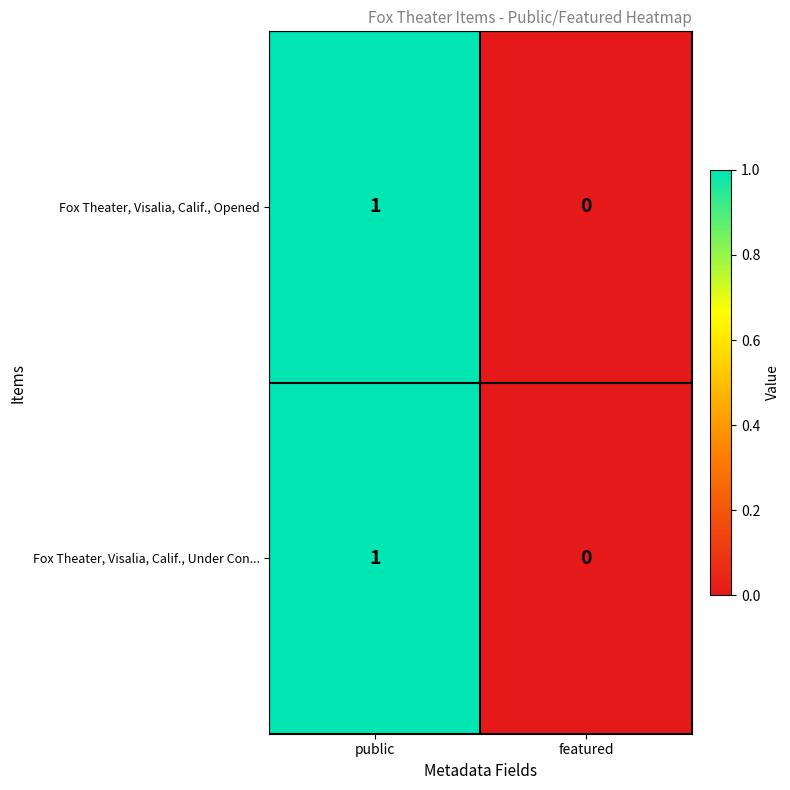

Where is Fox Theater, Visalia, Calif., Under Con... nearest to the value 0?

featured